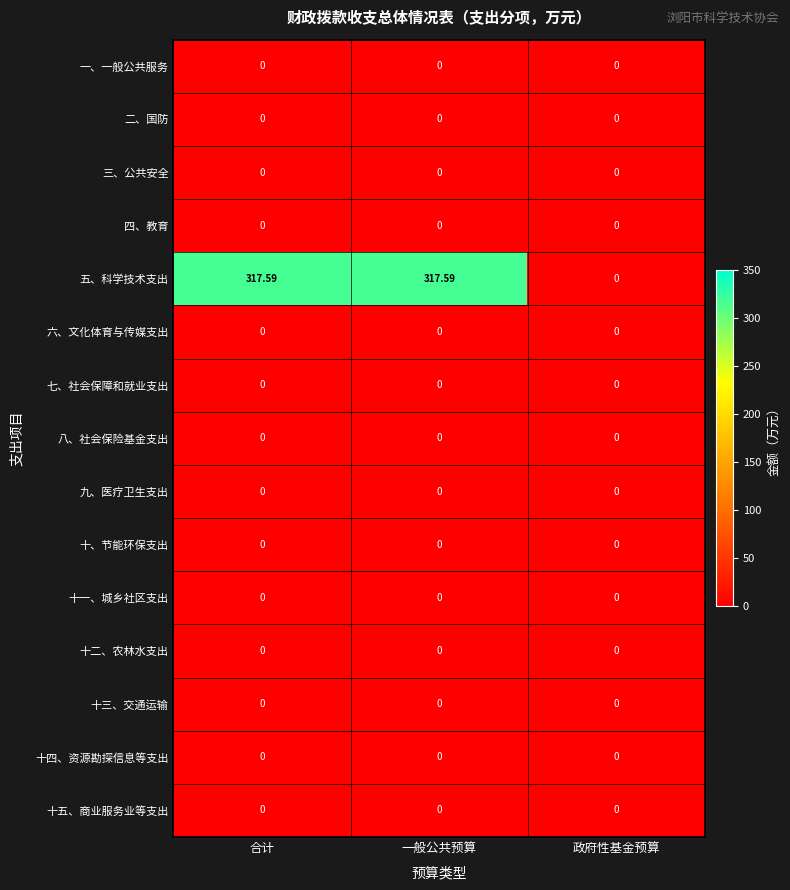

Which series has the largest total across all categories?

五、科学技术支出